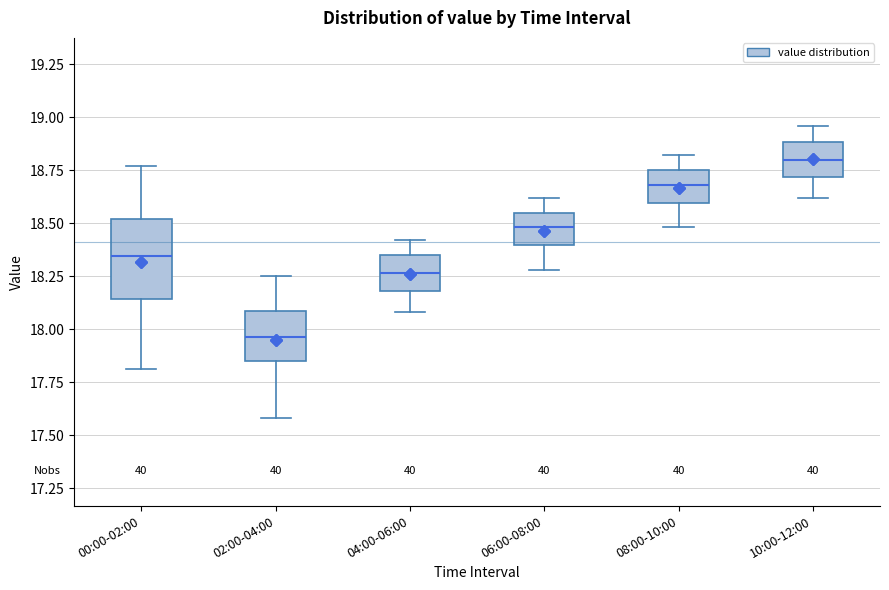

Reading left to right, transcribe this box plot: for each box, give where its median line is, the range the box spans, and where its two whiskers end, as read against the y-axis. The values are not printed on the chart, so give them approximately, as read against the axis.

00:00-02:00: median 18.35, box 18.15 to 18.50, whiskers 17.80 to 18.75
02:00-04:00: median 17.95, box 17.85 to 18.10, whiskers 17.60 to 18.25
04:00-06:00: median 18.25, box 18.20 to 18.35, whiskers 18.10 to 18.40
06:00-08:00: median 18.50, box 18.40 to 18.55, whiskers 18.30 to 18.60
08:00-10:00: median 18.70, box 18.60 to 18.75, whiskers 18.50 to 18.80
10:00-12:00: median 18.80, box 18.70 to 18.90, whiskers 18.60 to 18.95